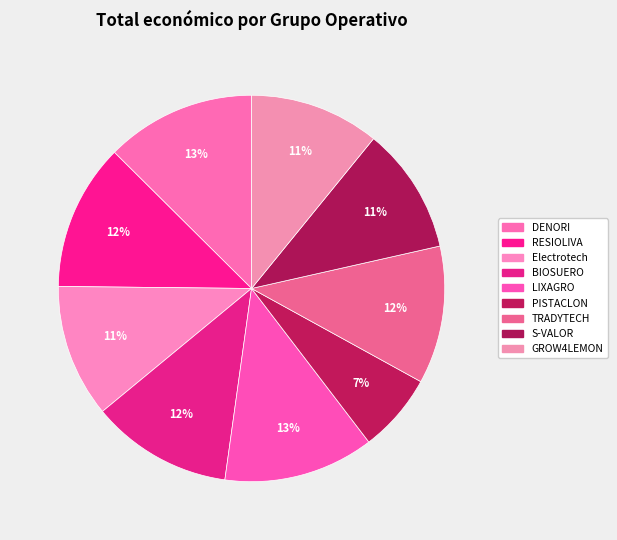

Count the number of slices in the pie.

9